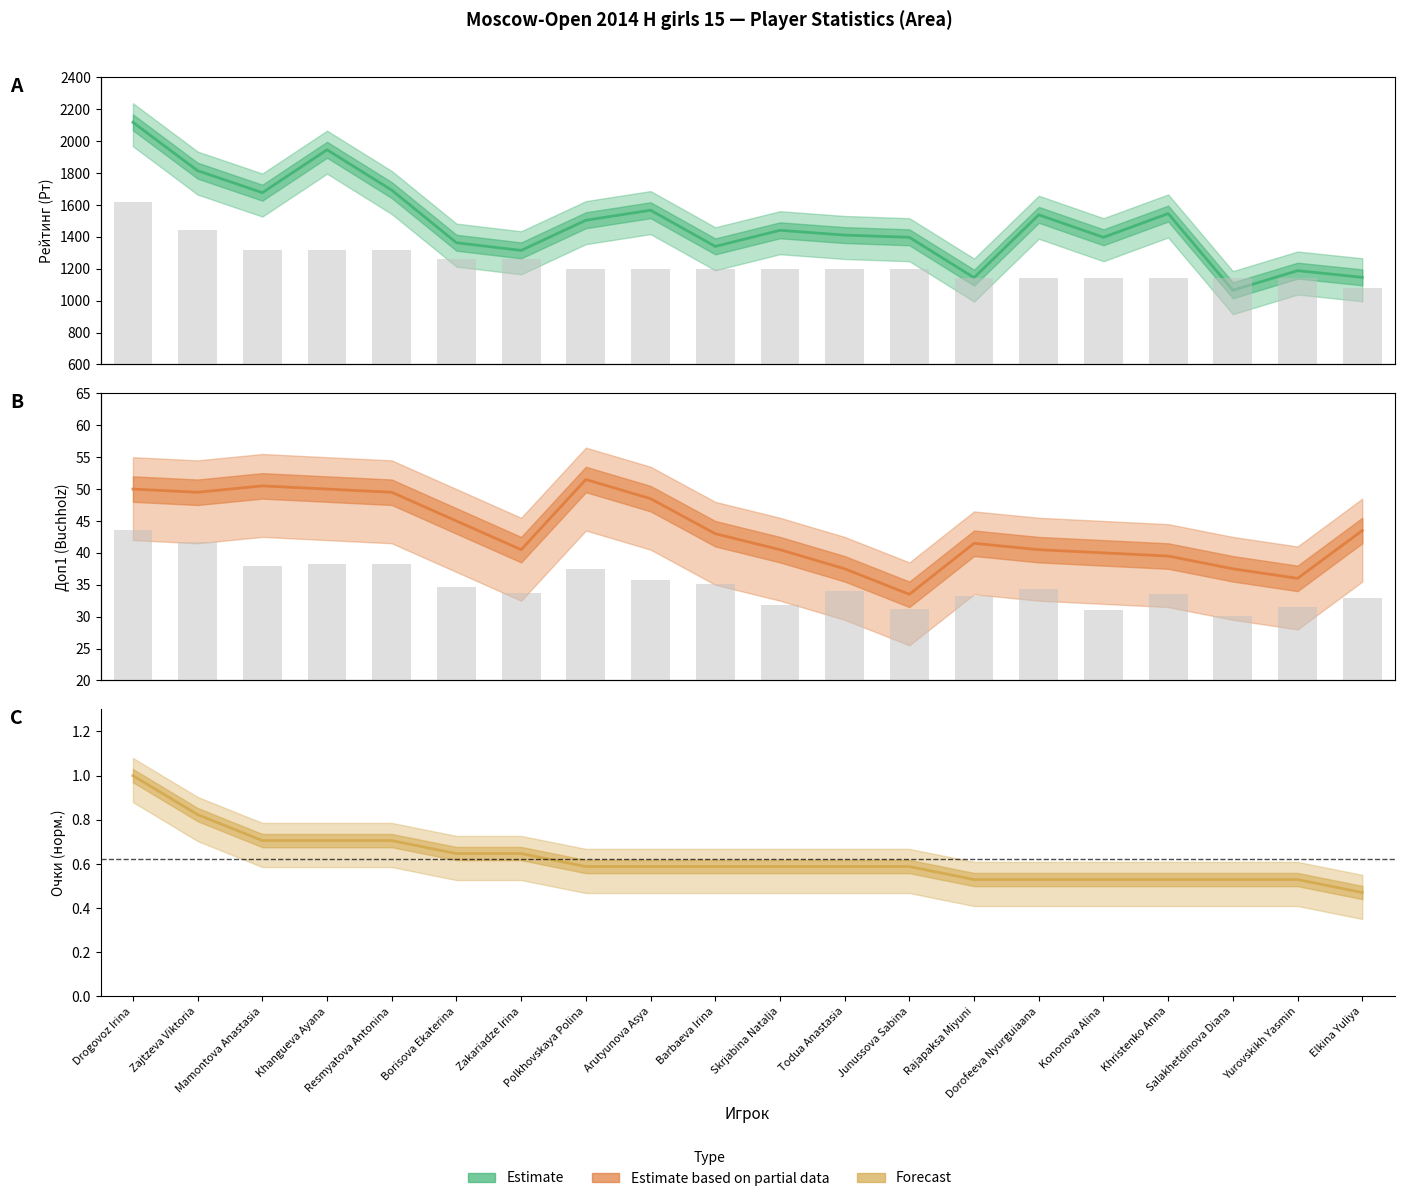

How many data points in Доп1 (Buchholz) are above 43?

9